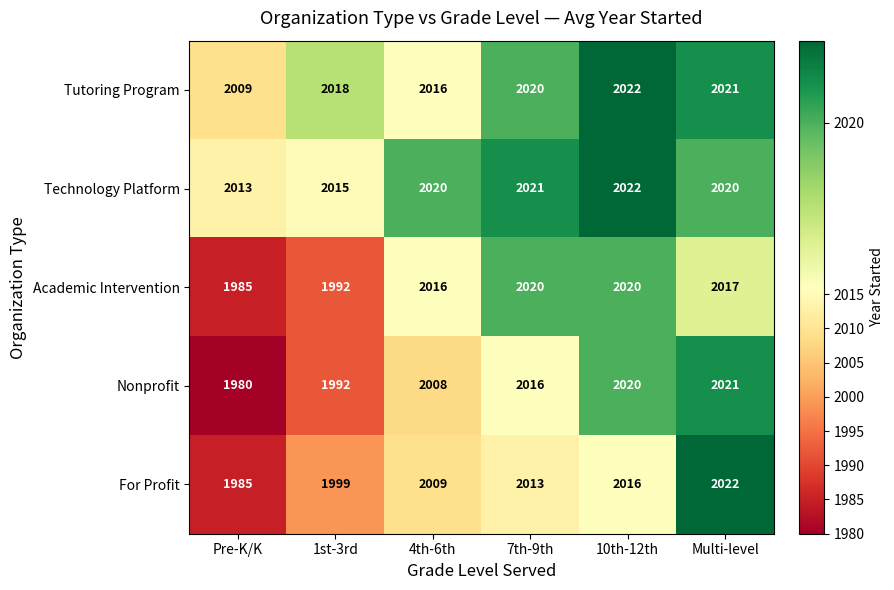

How many distinct data groups are displayed?

5